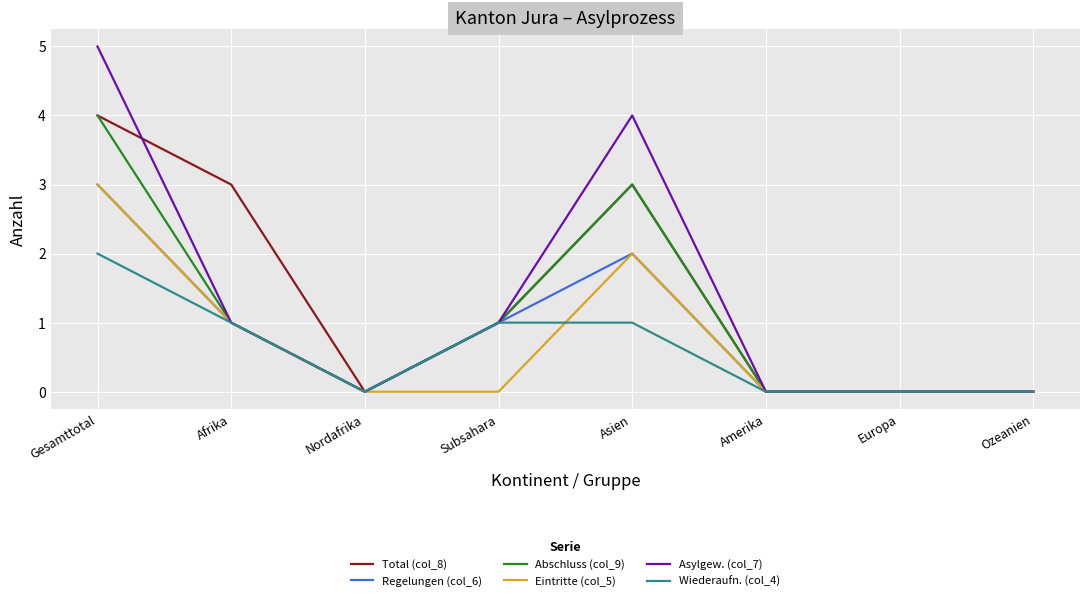

What position from the left is Subsahara?

4